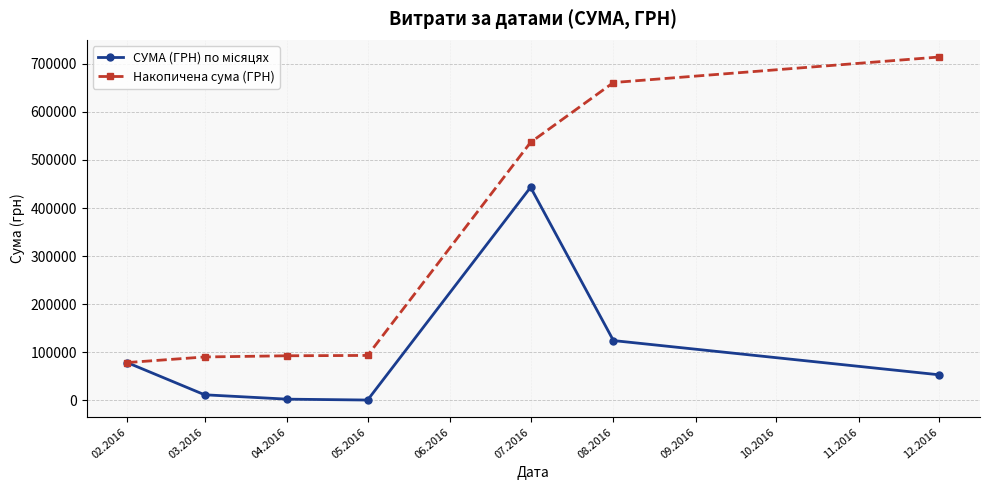

Which series changed the most between 03.2016 and 07.2016?

Накопичена сума (ГРН)